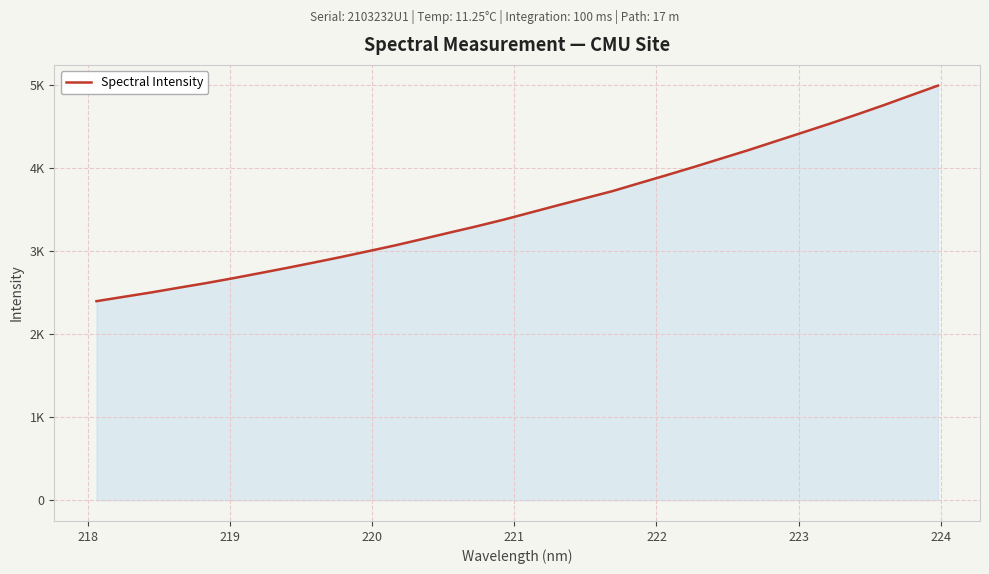

What is the difference between the second highest and second lowest values?

2425.8